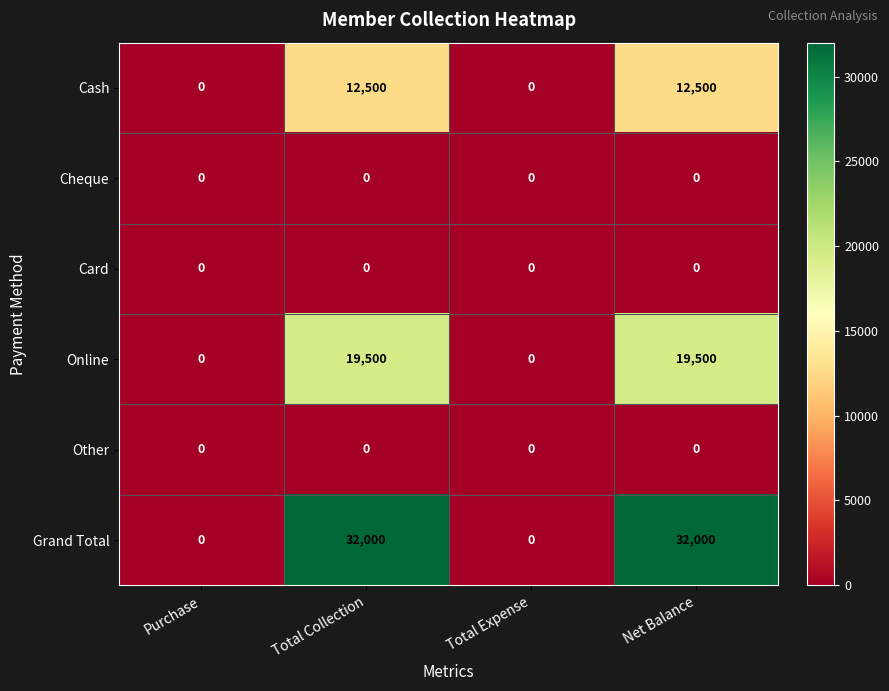

What is the average value of the Grand Total series?

16000